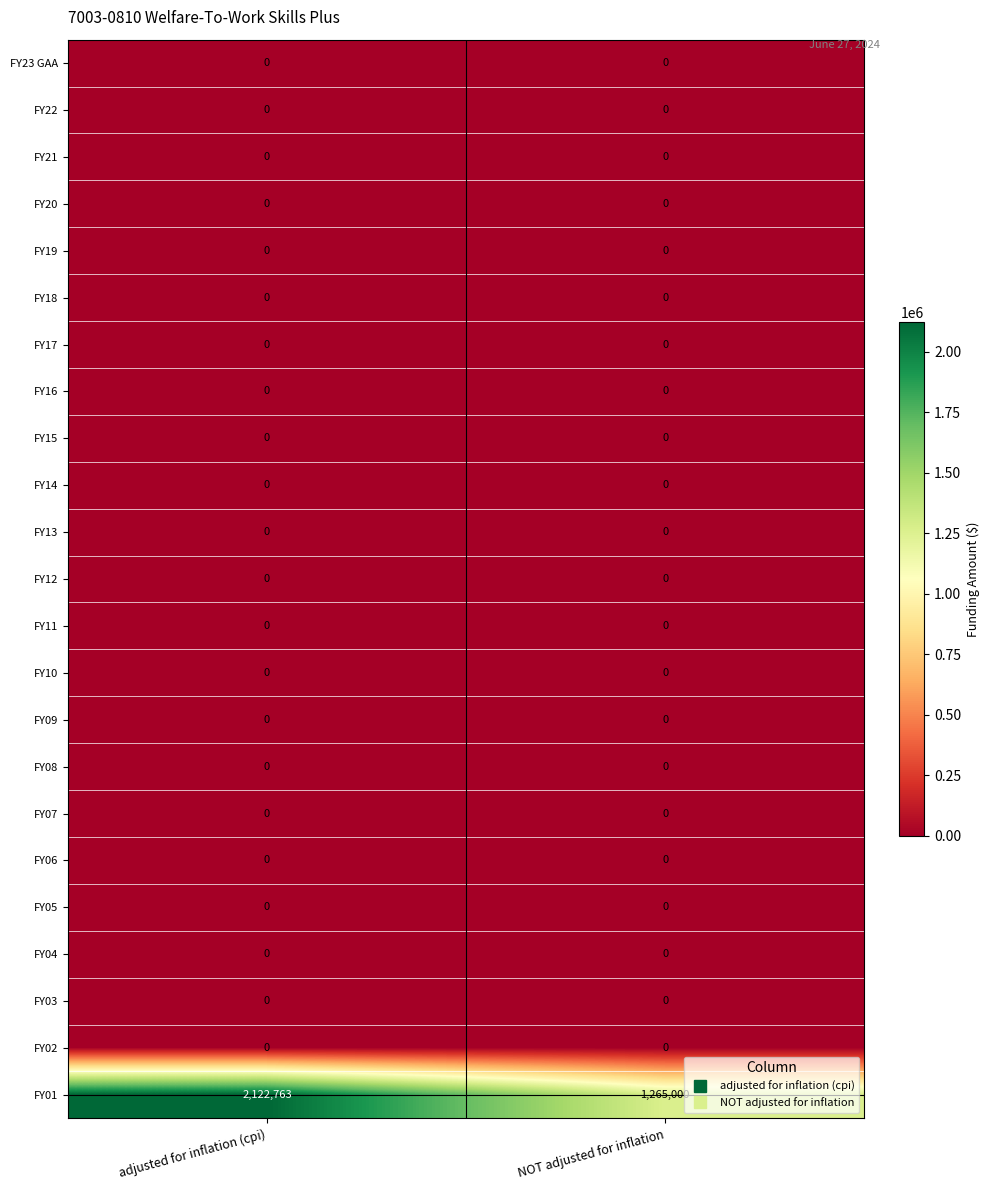

What is the total value across all series at adjusted for inflation (cpi)?

2122763